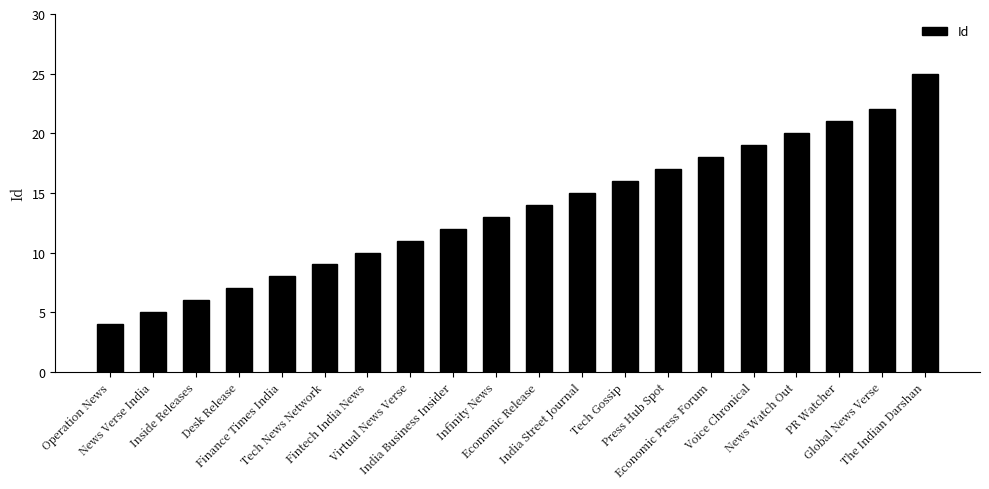

The chart shows a value of 8 at Finance Times India. True or false?

True